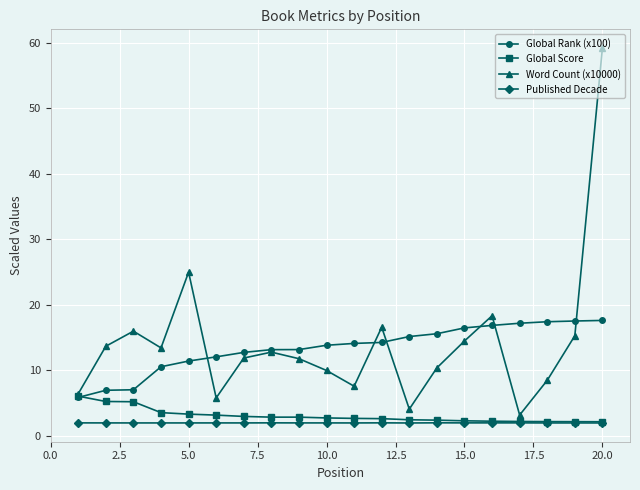

List the series in order of their peak value, lowest first.

Published Decade, Global Score, Global Rank (x100), Word Count (x10000)